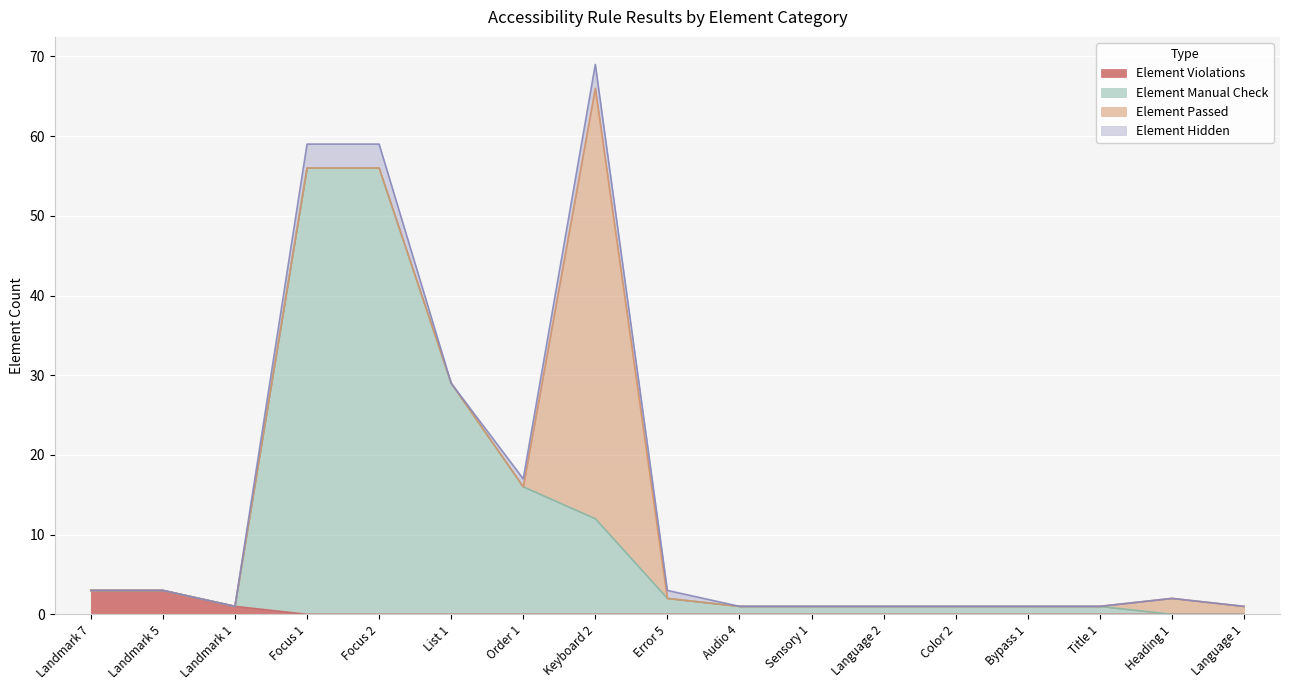

What are all the series names shown in the legend?

Element Violations, Element Manual Check, Element Passed, Element Hidden